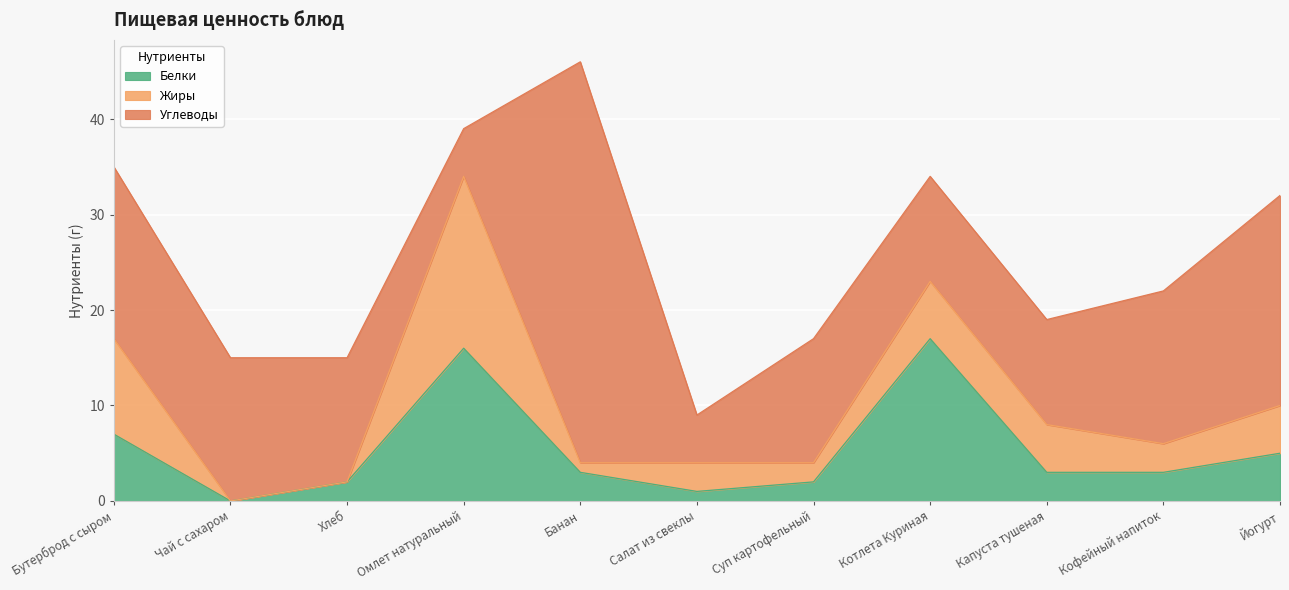

Reading left to right, list all the values displayed in this chart.

Белки: 7	0	2	16	3	1	2	17	3	3	5
Жиры: 10	0	0	18	1	3	2	6	5	3	5
Углеводы: 18	15	13	5	42	5	13	11	11	16	22